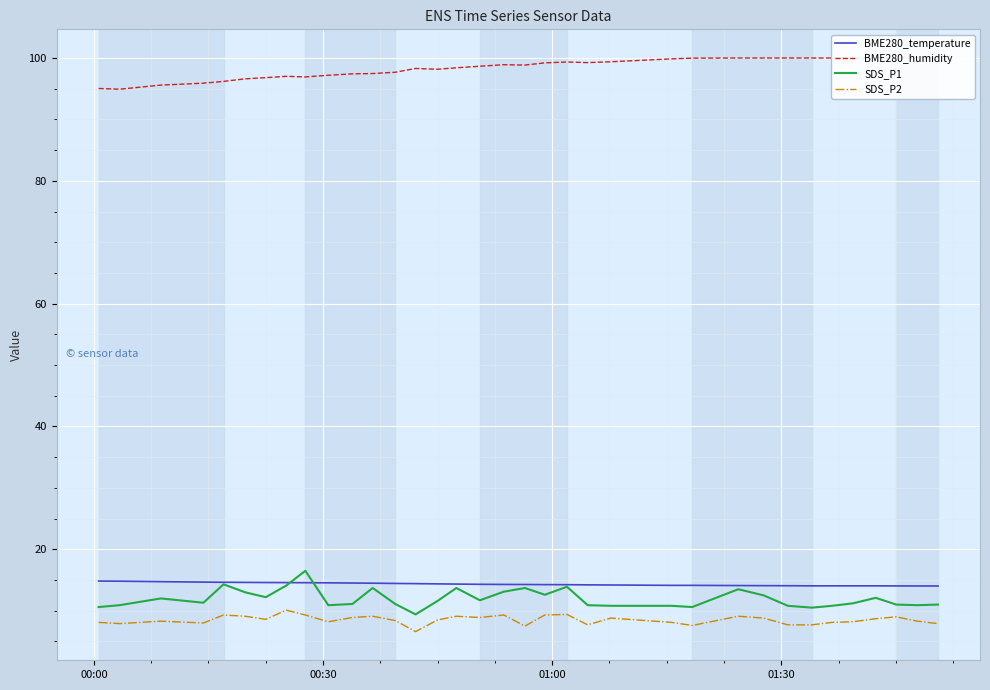

What is the value of the SDS_P1 point at the 27th from the left?

12.5